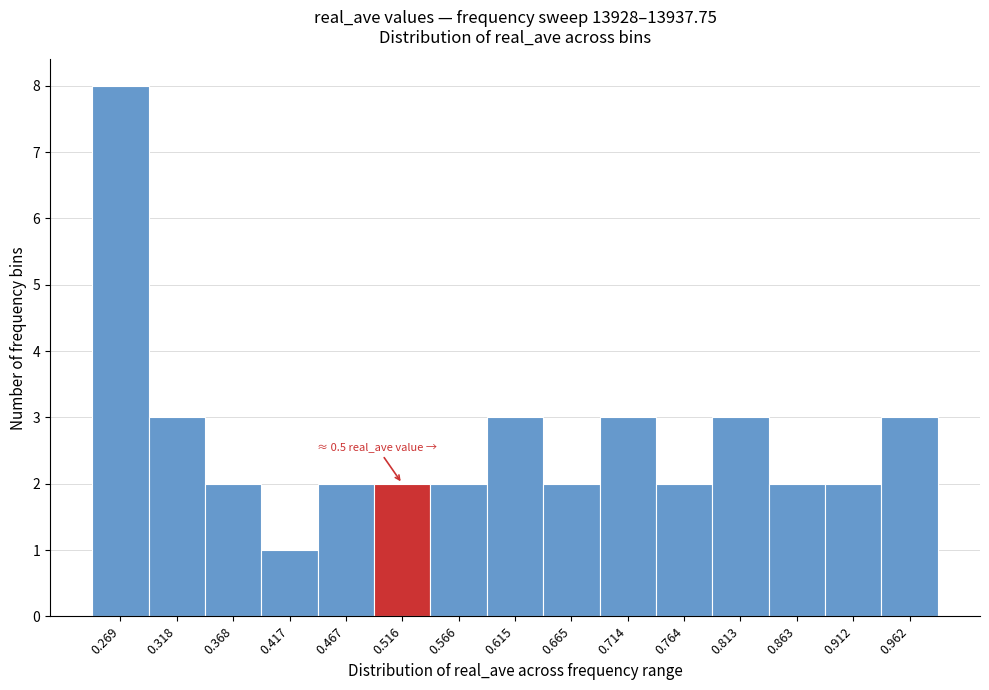

Over which range of the x-axis is the bar tallest?

0.245 to 0.295